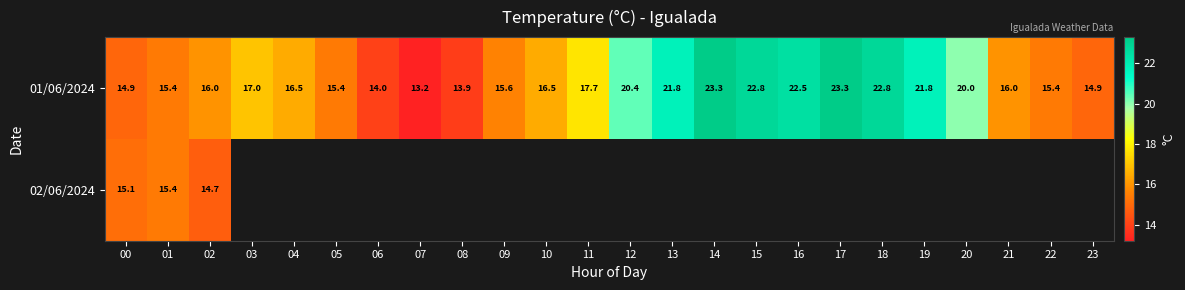

Which label corresponds to the largest value in the chart?

14